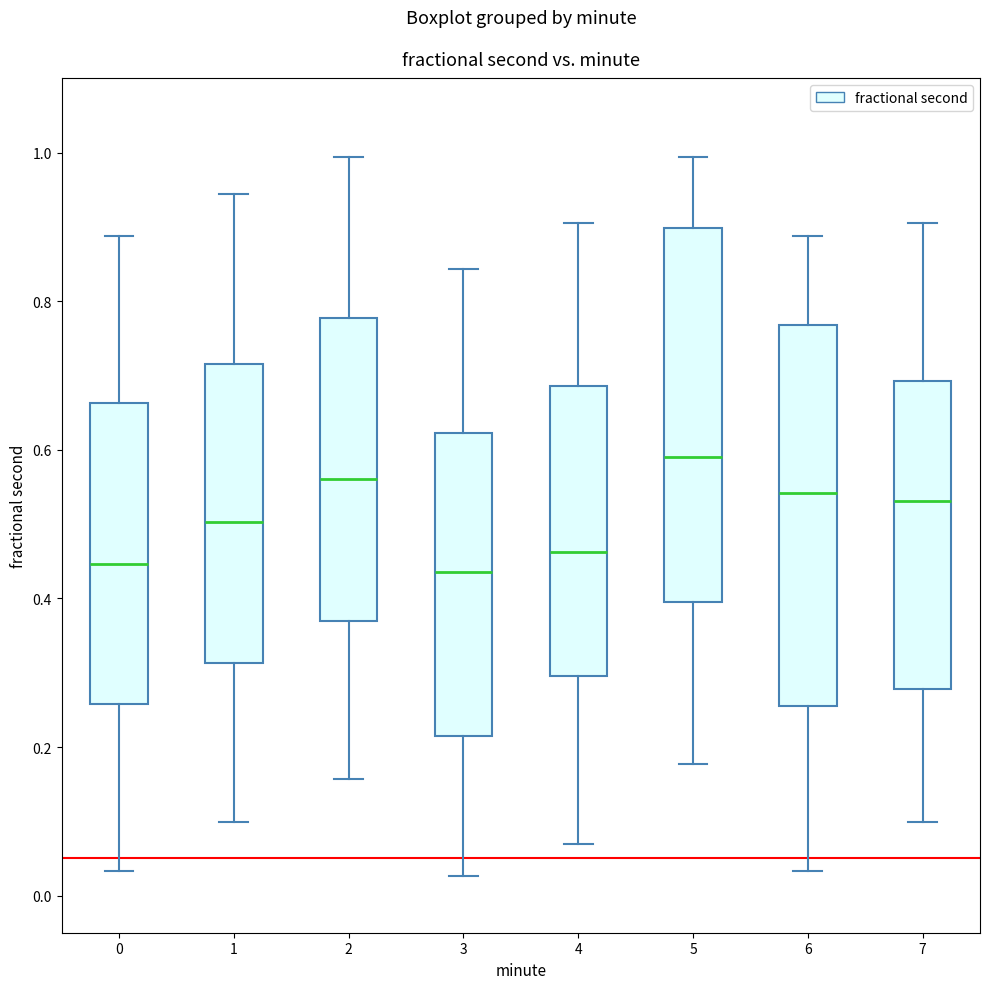

Reading left to right, read every box against the y-axis: the position of its median line, the range the box covers, and the ends of its whiskers. The values are not printed on the chart, so give them approximately, as read against the axis.

0: median 0.44, box 0.26 to 0.66, whiskers 0.04 to 0.88
1: median 0.50, box 0.32 to 0.72, whiskers 0.10 to 0.94
2: median 0.56, box 0.38 to 0.78, whiskers 0.16 to 1.00
3: median 0.44, box 0.22 to 0.62, whiskers 0.02 to 0.84
4: median 0.46, box 0.30 to 0.68, whiskers 0.06 to 0.90
5: median 0.60, box 0.40 to 0.90, whiskers 0.18 to 1.00
6: median 0.54, box 0.26 to 0.76, whiskers 0.04 to 0.88
7: median 0.54, box 0.28 to 0.70, whiskers 0.10 to 0.90